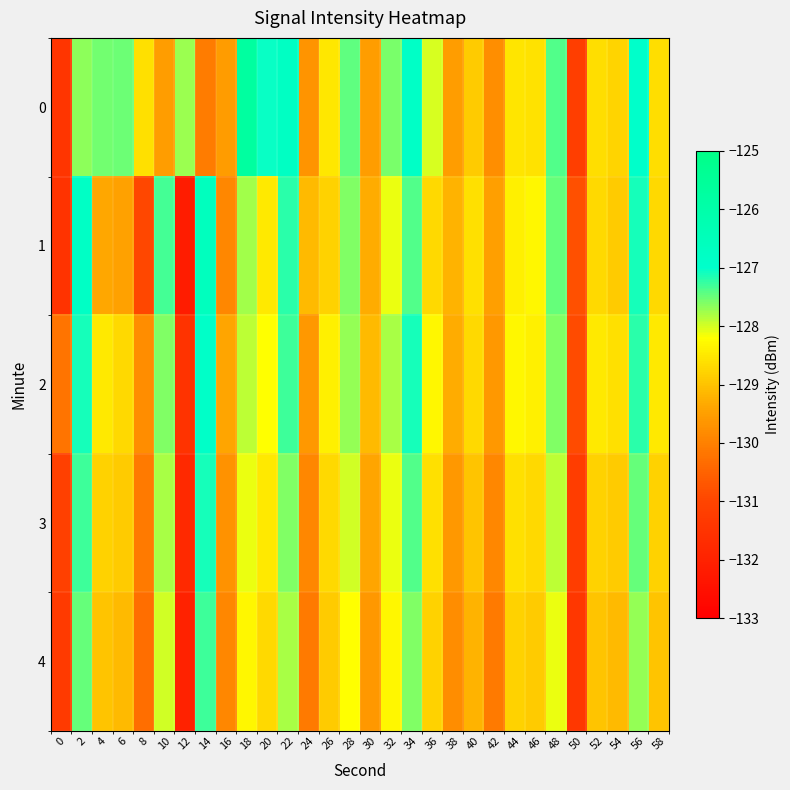

Rank the series at 36 from lowest to highest value.

4, 1, 3, 2, 0